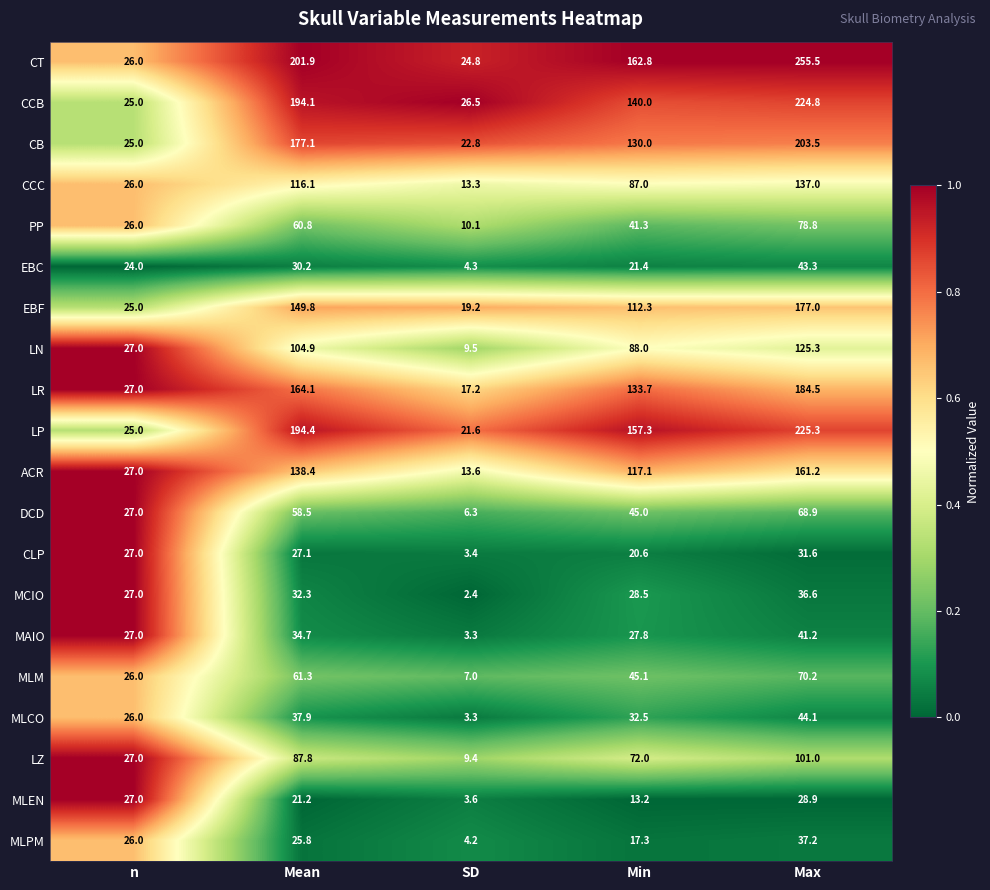

What is the minimum value for LR?

17.2